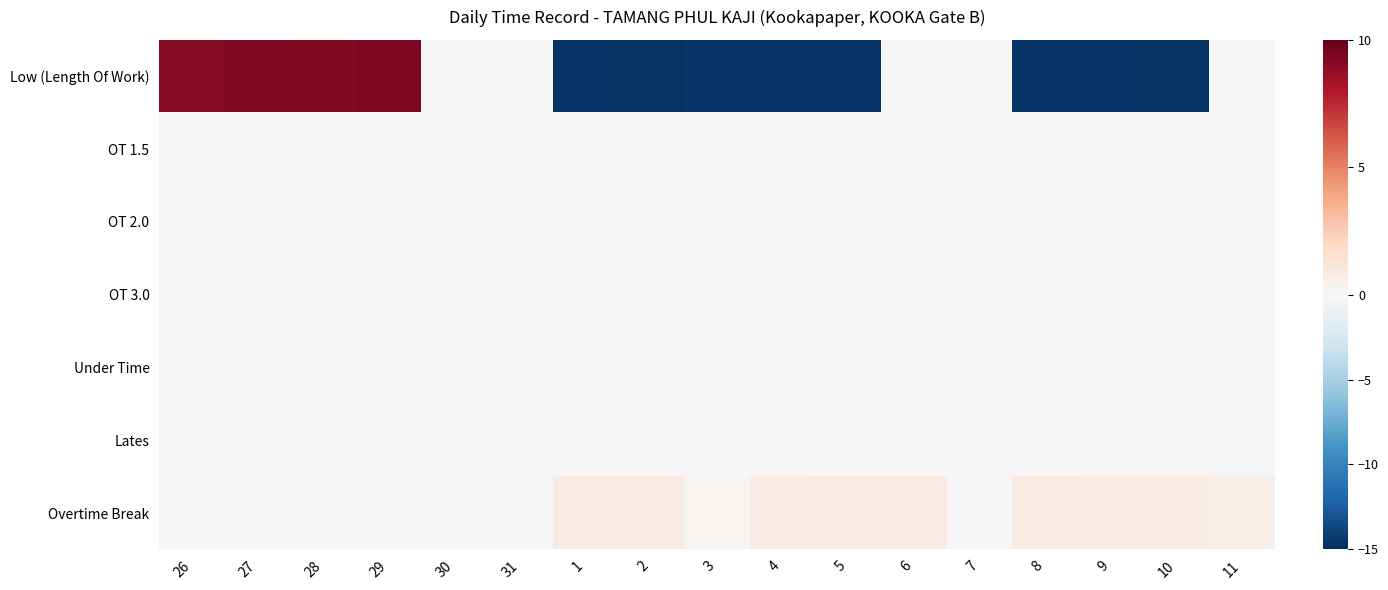

At which category is the sum across all series the highest?

29